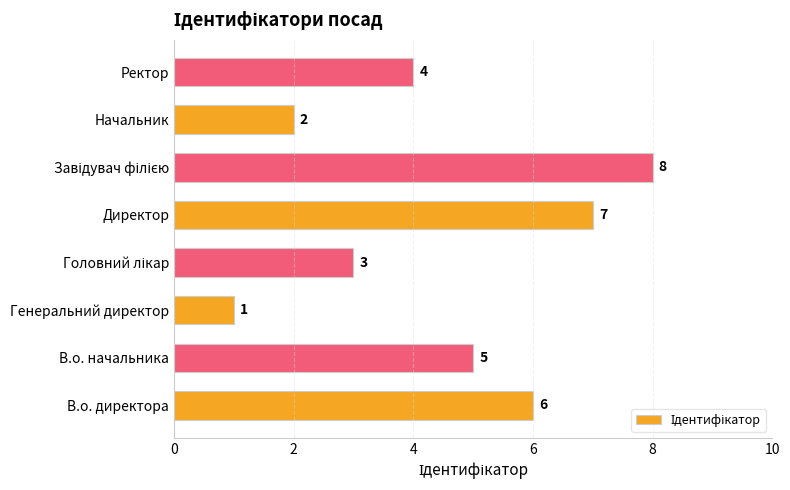

True or false: the data shows 5 at В.о. начальника.

True